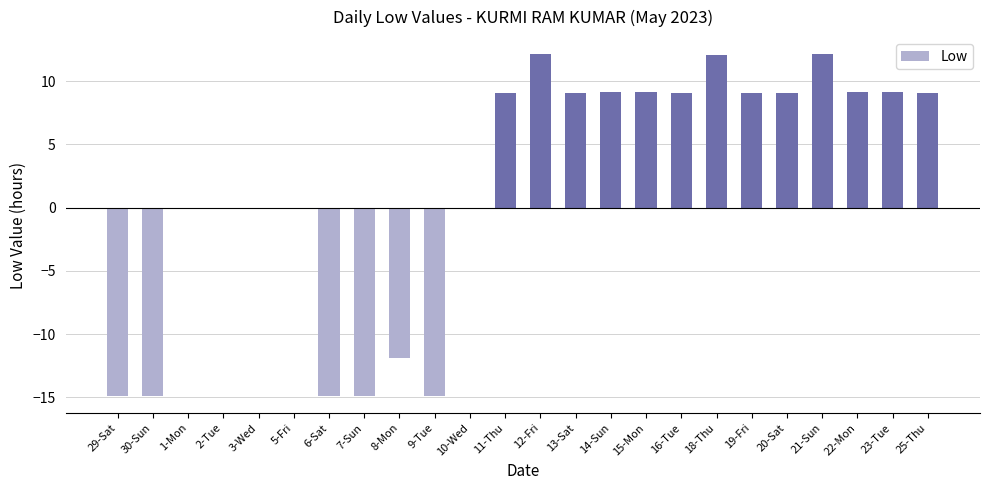

True or false: the data shows 7.4 at 12-Fri.

False